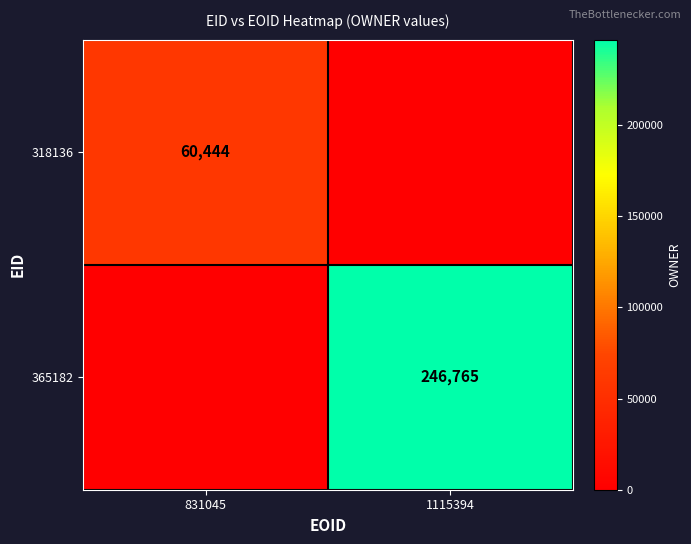

Is the value of 365182 at 1115394 greater than the value of 318136 at 831045?

Yes